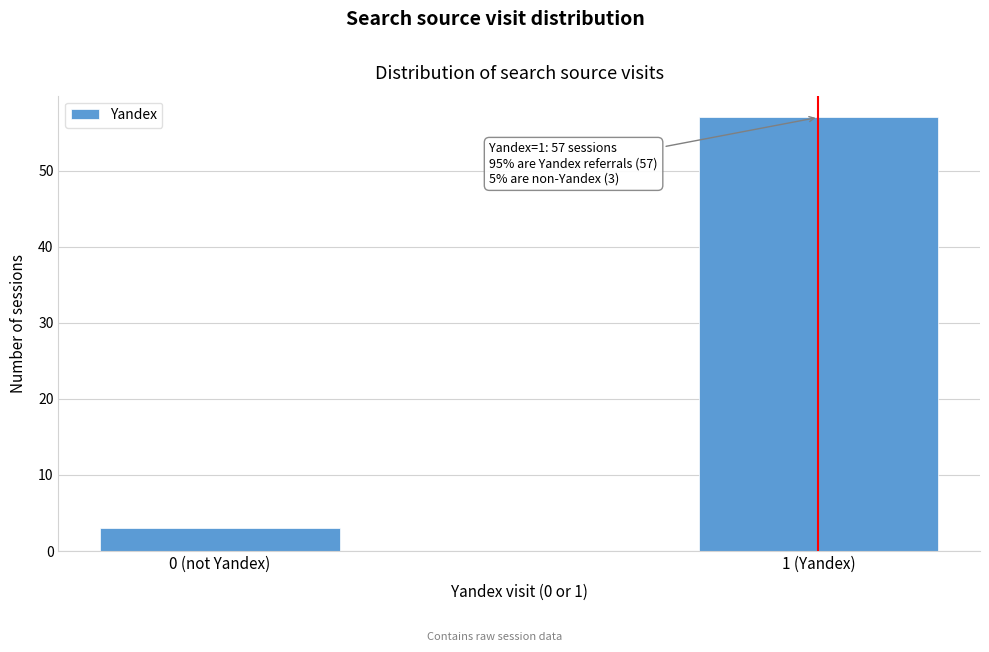

Reading right to left, extract all data points from this chart.

1 (Yandex)=57	0 (not Yandex)=3